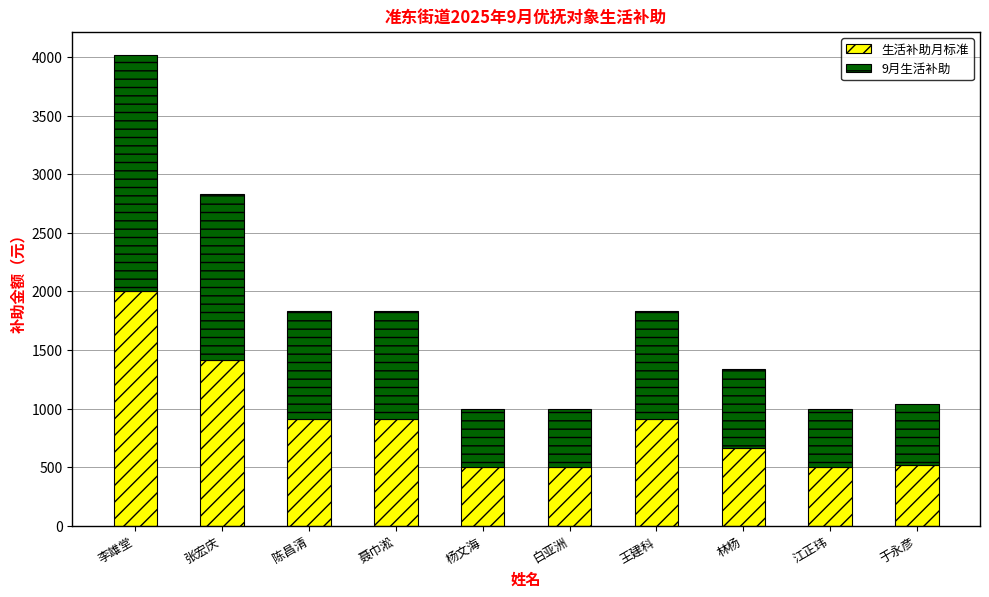

What is the lowest value of the 生活补助月标准 series?

498.5